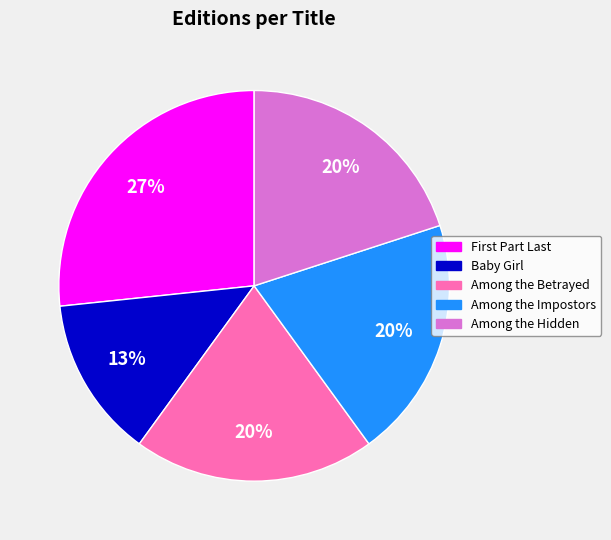

What percentage is the Among the Betrayed slice, to the nearest percent?

20%